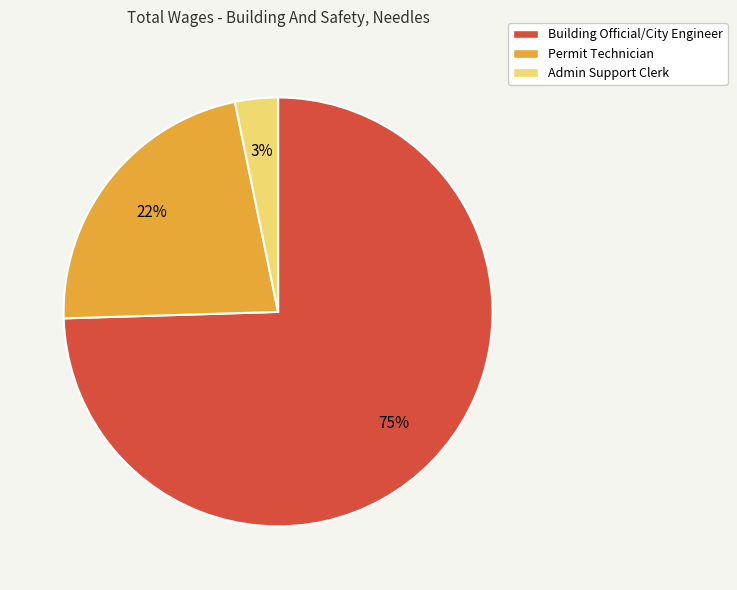

To the nearest percent, what is the average slice percentage?

33%